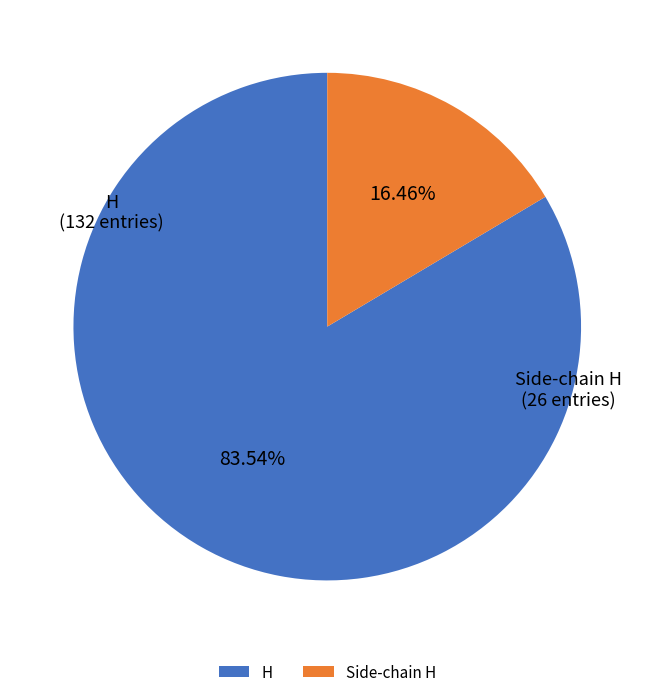

Does H represent more than half of the total?

Yes